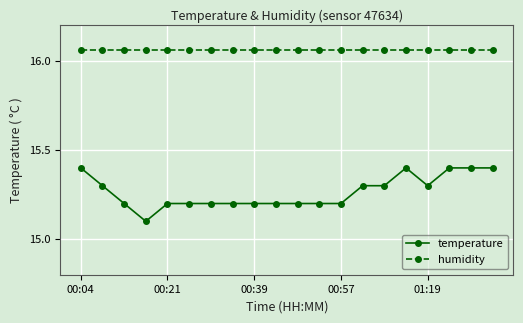

What is the maximum value for temperature?

15.4